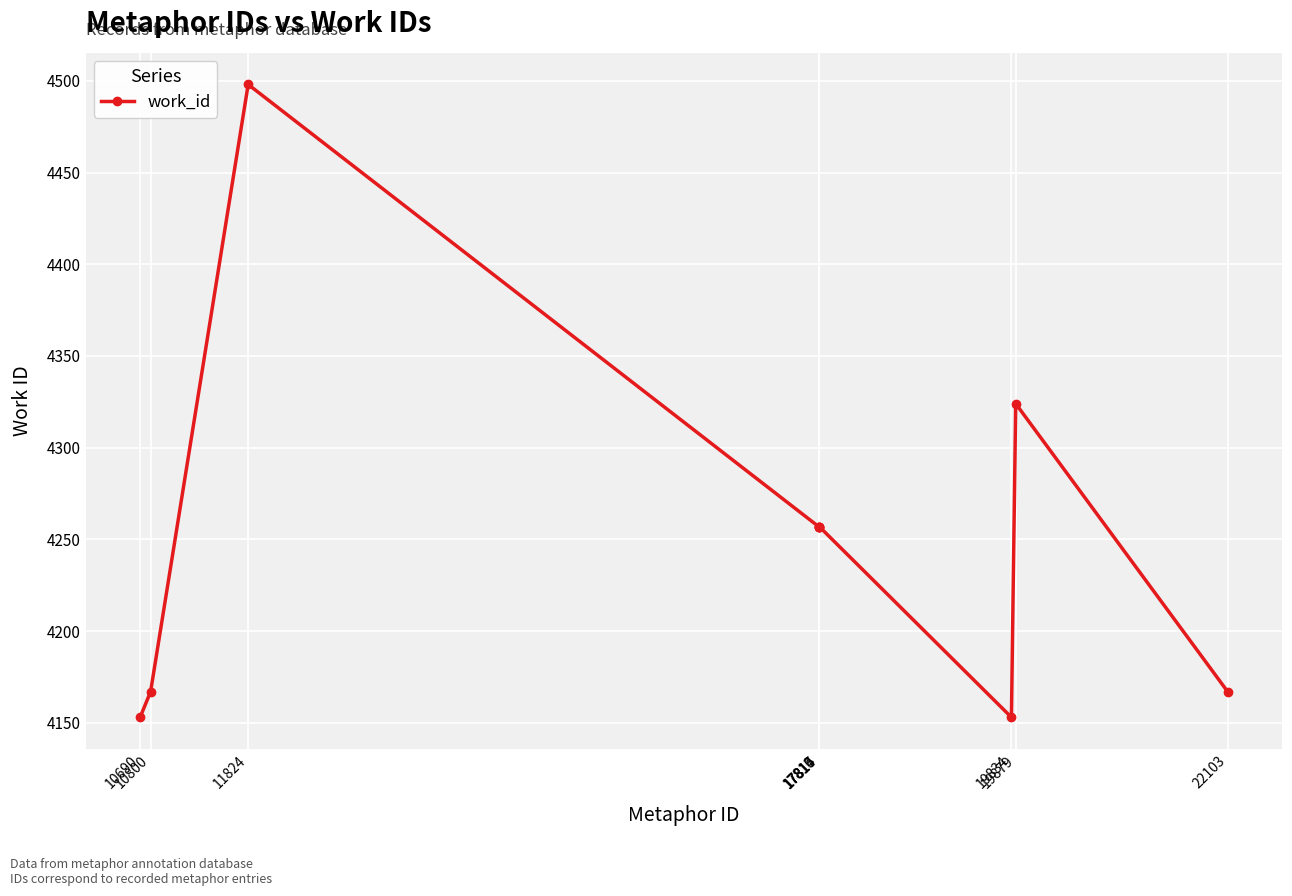

The chart shows a value of 4167 at 22103. True or false?

True